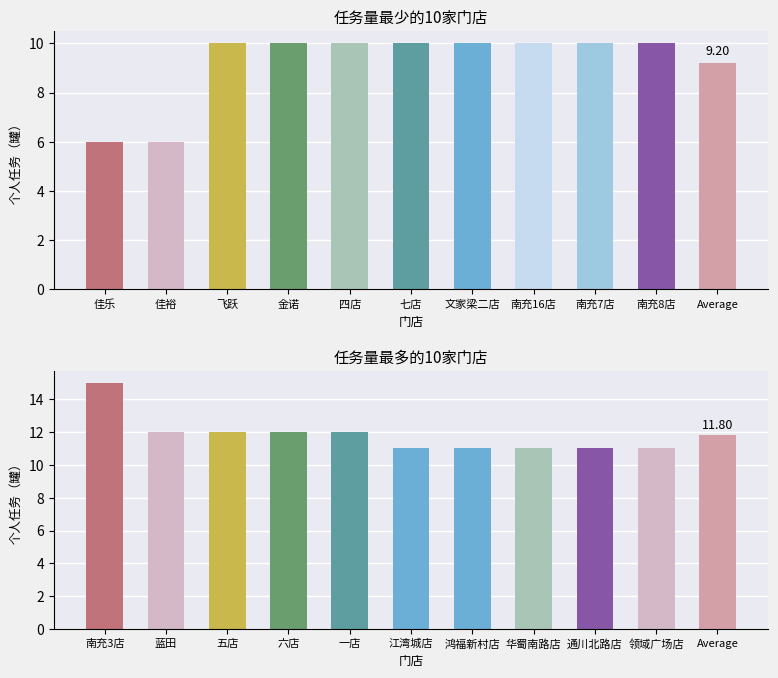

How many data points are above 12?

1